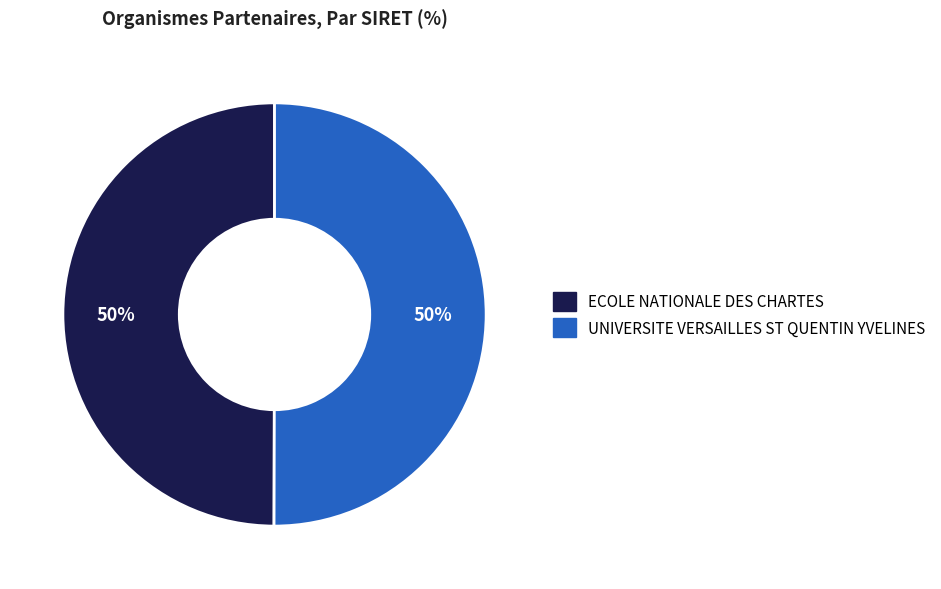

To the nearest percent, what is the average slice percentage?

50%